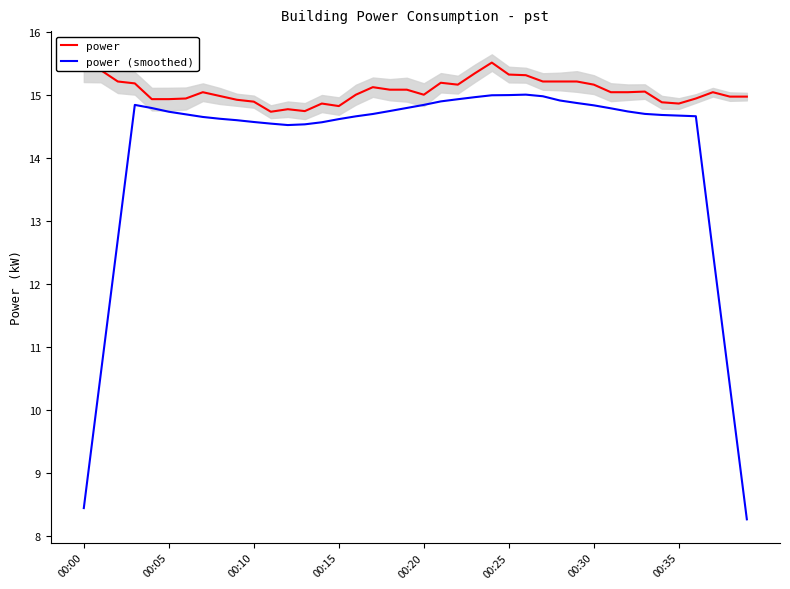

What is the average value of the power series?

15.1